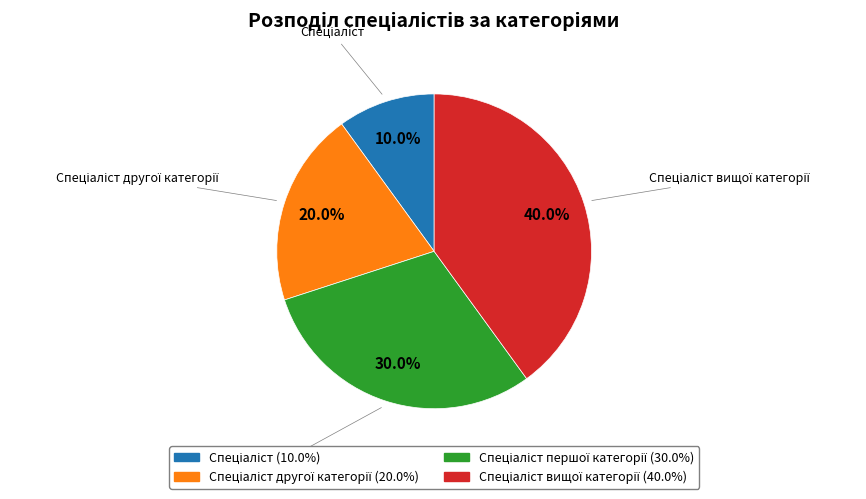

To the nearest percent, what is the difference between the largest and smallest slice percentages?

30%